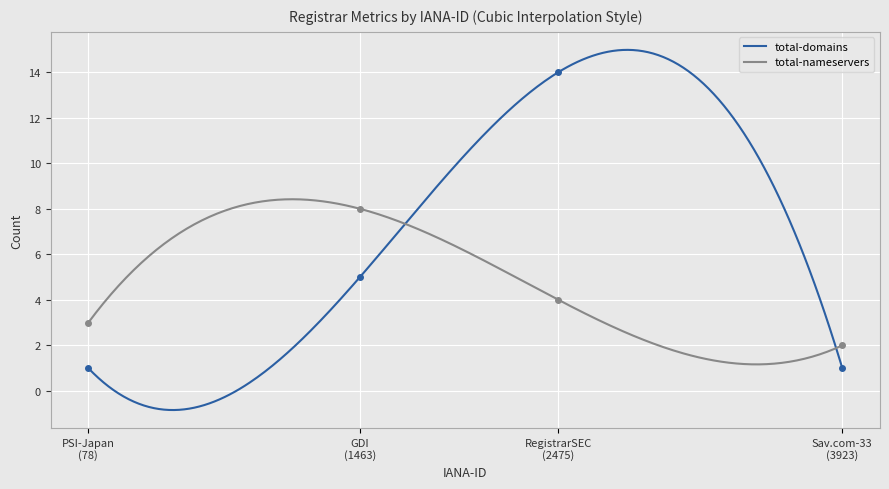

What is the minimum value for total-domains?

-0.8